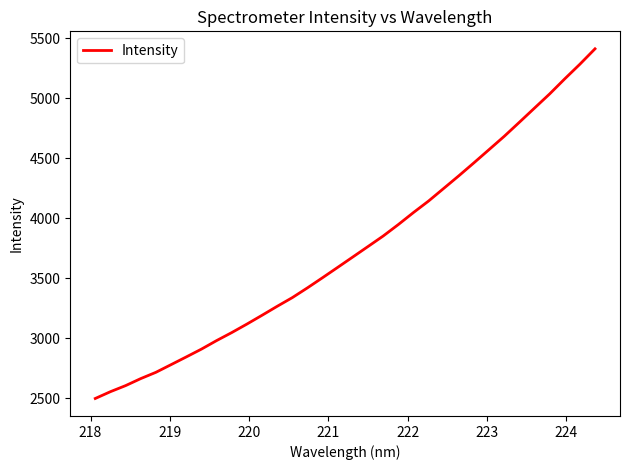

What is the smallest value displayed?

2500.1